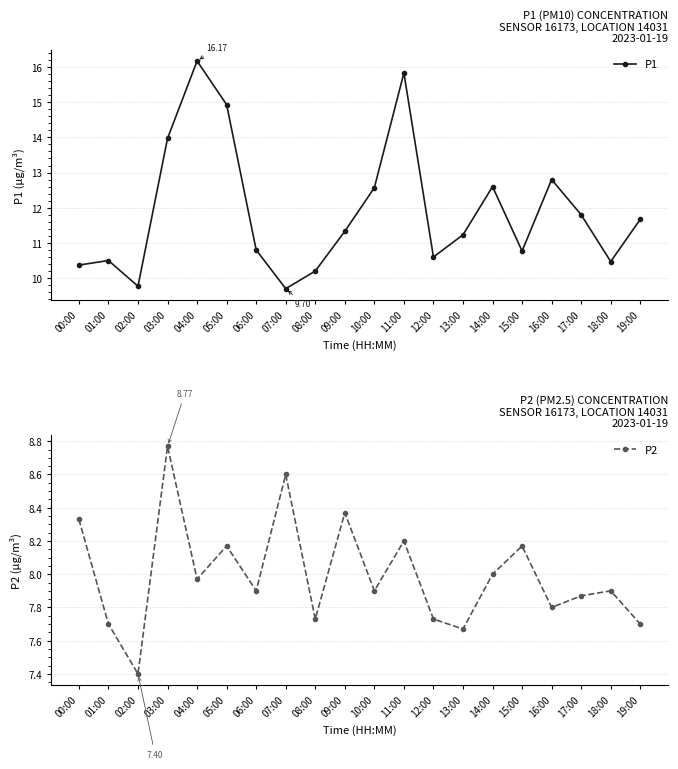

What is the sum of the P2 values at 18:00 and 10:00?

15.8